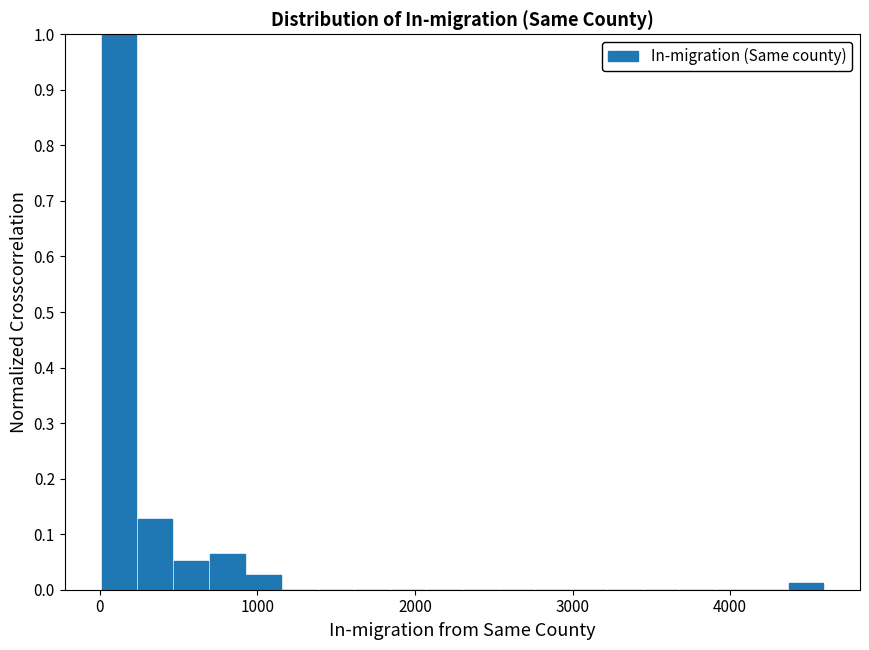

Around what value on the x-axis is the tallest bar? Give the approximate position of its centre, as read against the axis.

100